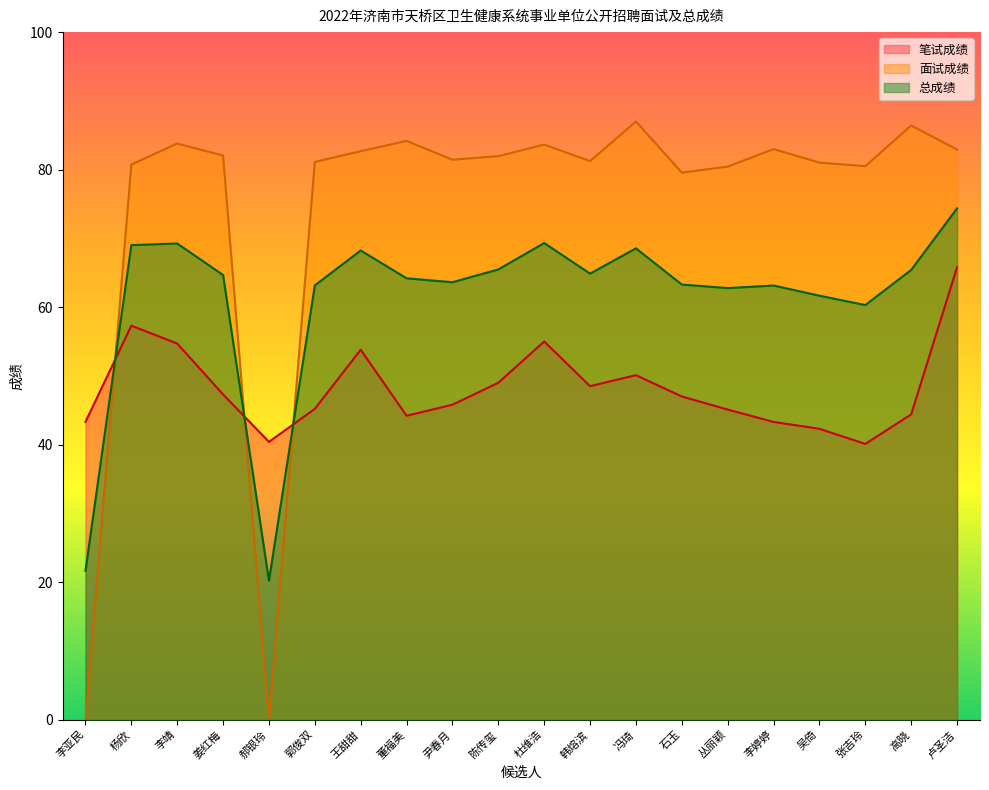

What is the difference between the maximum and minimum values in the 总成绩 series?

54.2